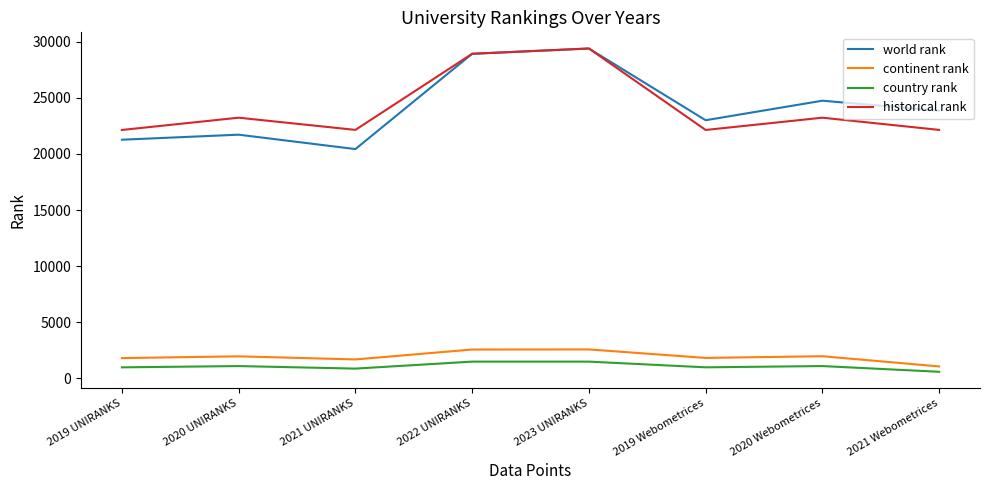

What is the minimum value for historical rank?

22139